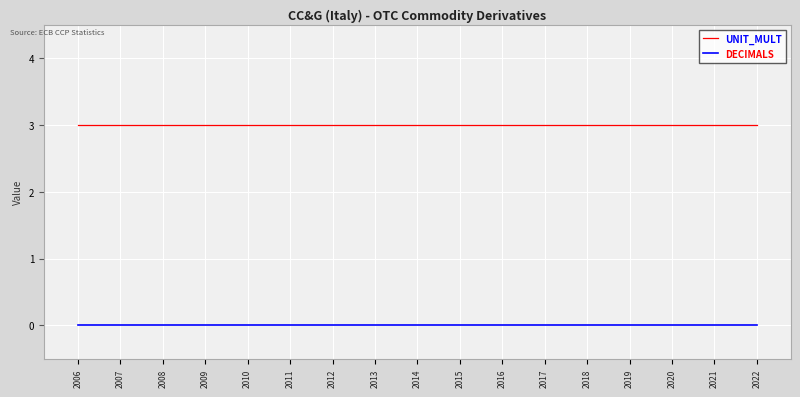

Does the chart have visible grid lines?

Yes